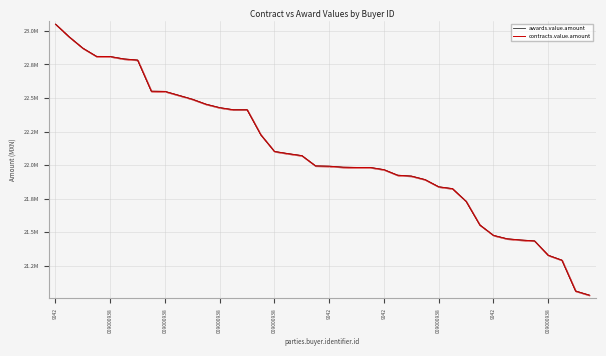

What is the value of the awards.value.amount point at the 11th from the left?

22490903.9